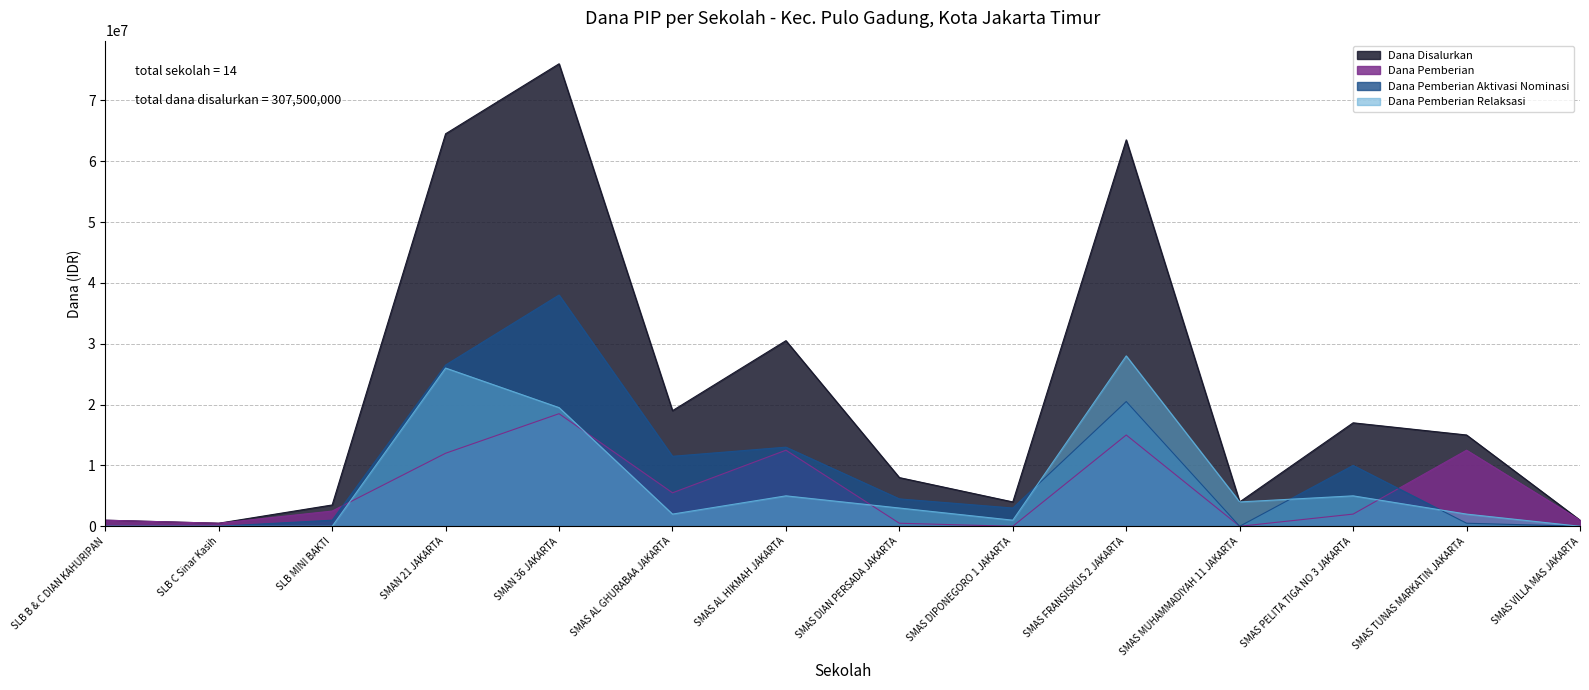

What is the difference between the maximum and minimum values in the Dana Disalurkan series?

75500000